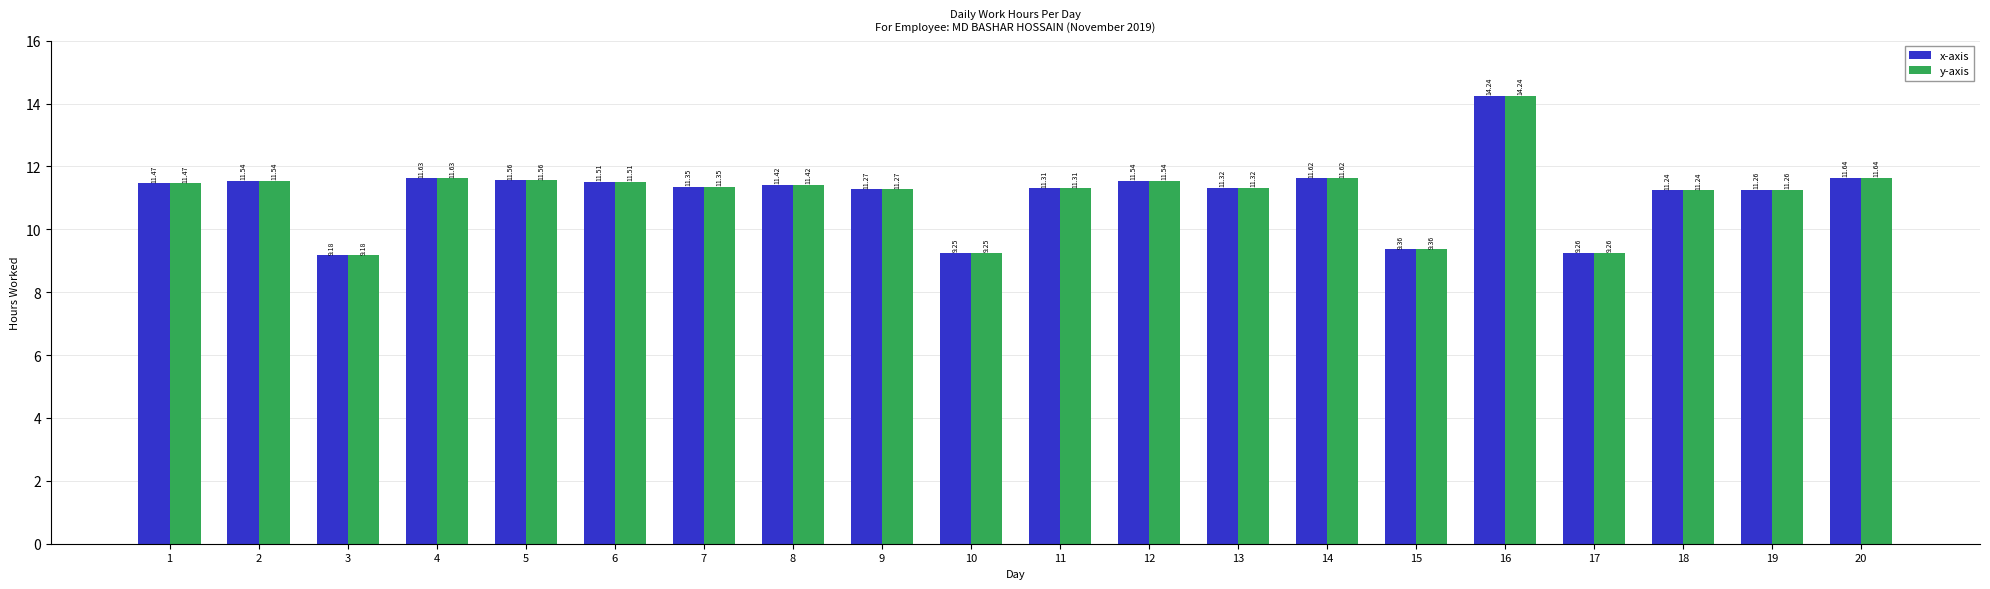

What are all the series names shown in the legend?

x-axis, y-axis